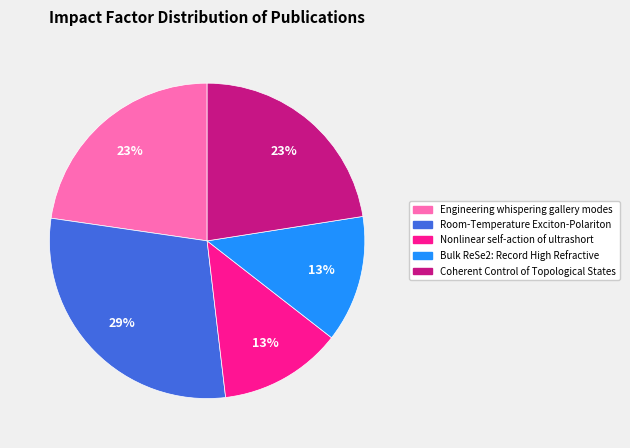

The Nonlinear self-action of ultrashort slice represents 13% of the pie. True or false?

True